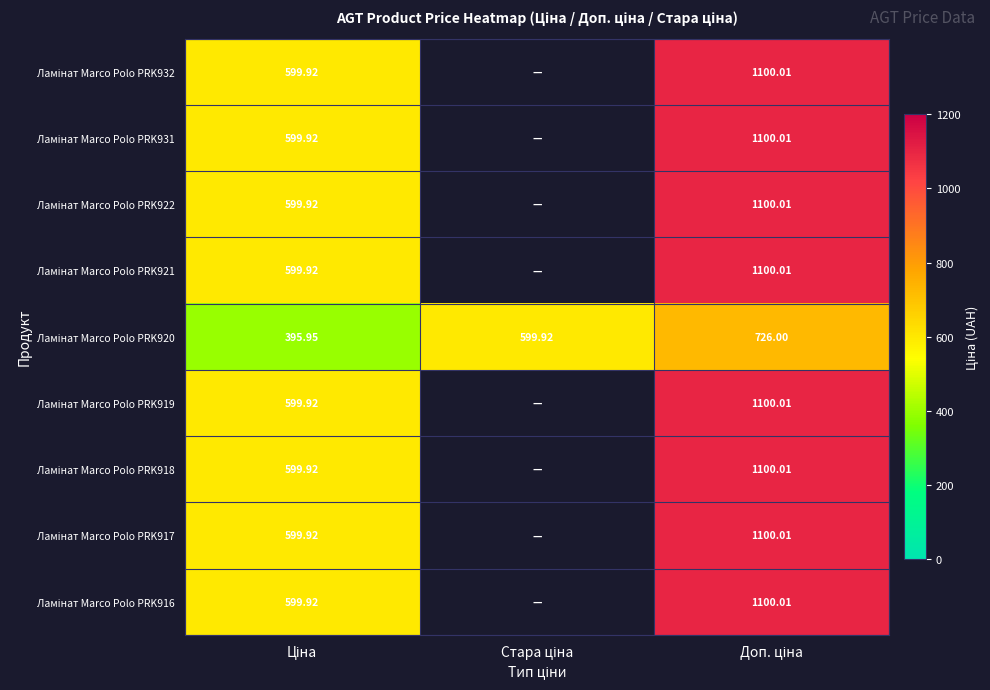

What value does the Ламінат Marco Polo PRK922 series have at Доп. ціна?

1100.0